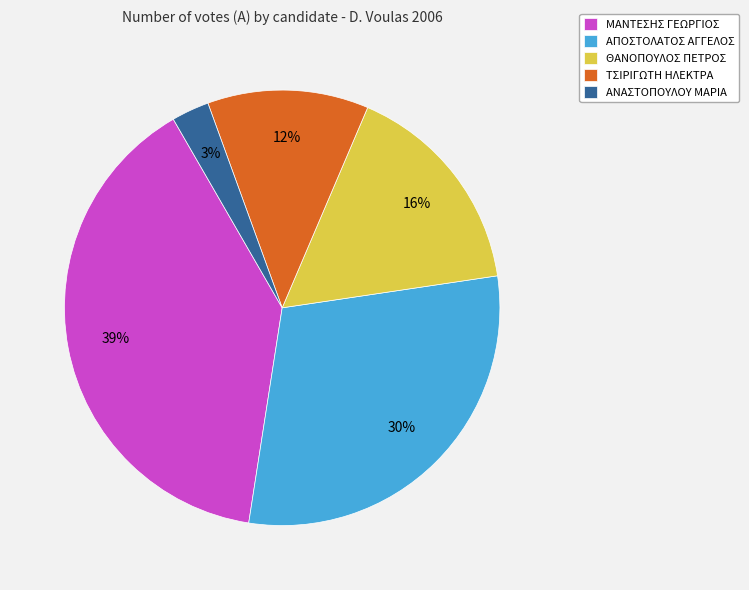

Do ΑΝΑΣΤΟΠΟΥΛΟΥ ΜΑΡΙΑ and ΘΑΝΟΠΟΥΛΟΣ ΠΕΤΡΟΣ together represent more than half of the pie?

No